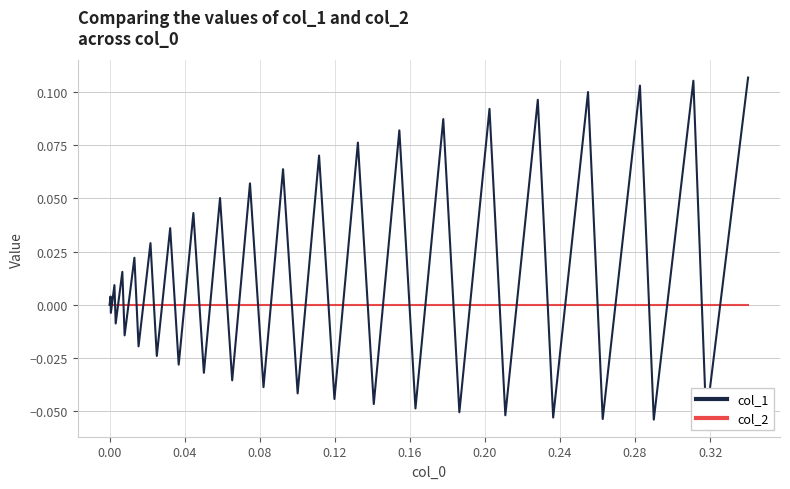

Which series has the largest total across all categories?

col_1